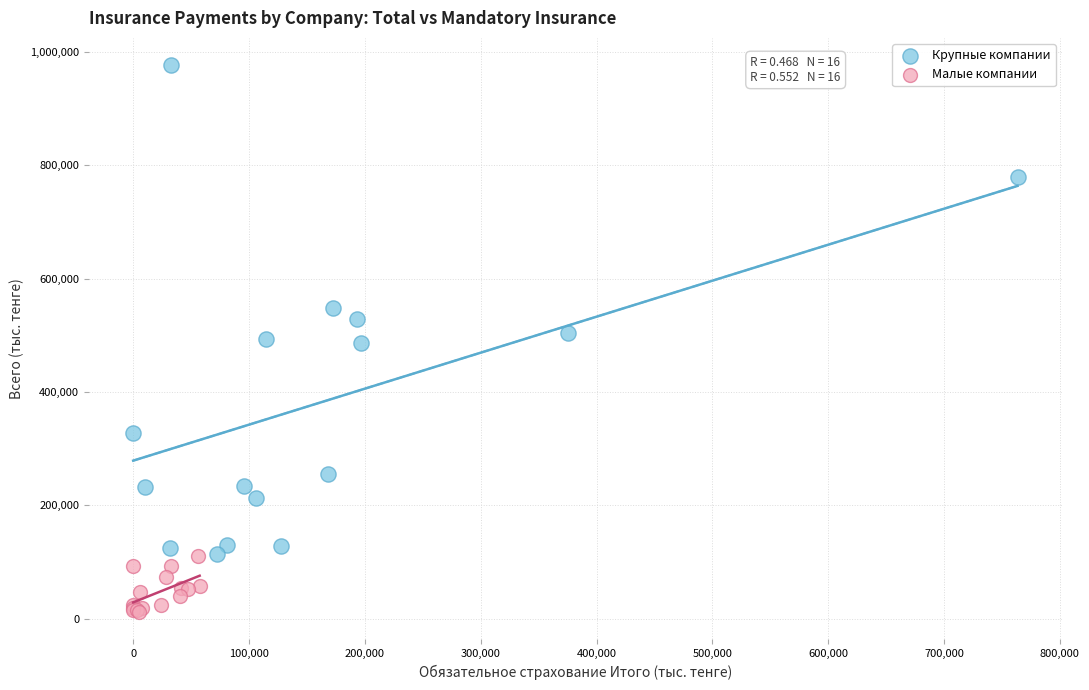

Which series has the widest spread of Y values?

Крупные компании